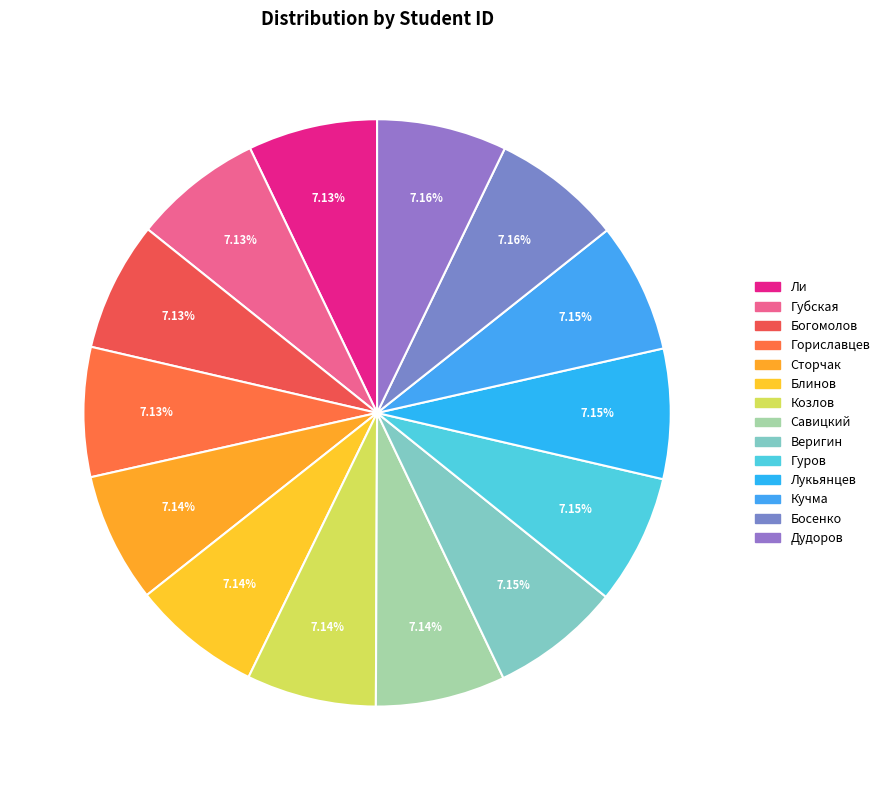

Approximately how many times larger is the value at Веригин compared to Ли?

1.0